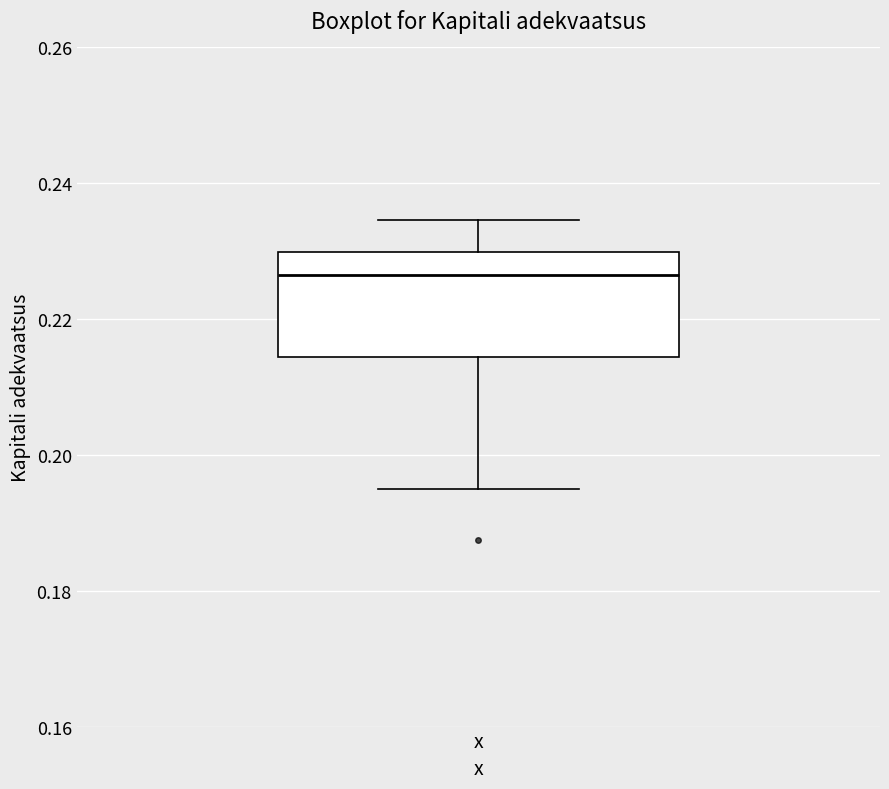

Read this box plot against the y-axis: the position of the median line, the range covered by the box, and the ends of both whiskers. The values are not printed on the chart, so give them approximately, as read against the axis.

median 0.226, box 0.214 to 0.230, whiskers 0.194 to 0.234